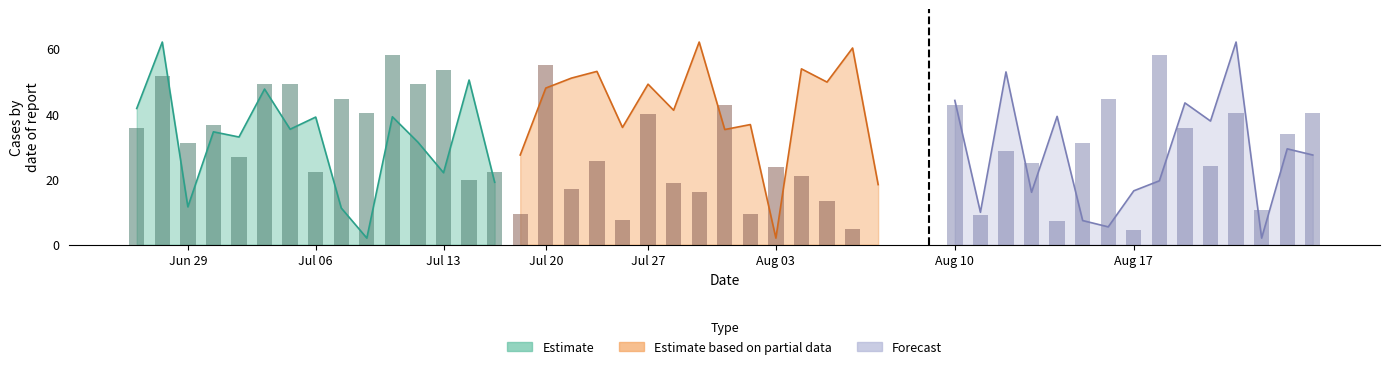

What is the difference between the maximum and minimum values in the Estimate based on partial data series?

60.0